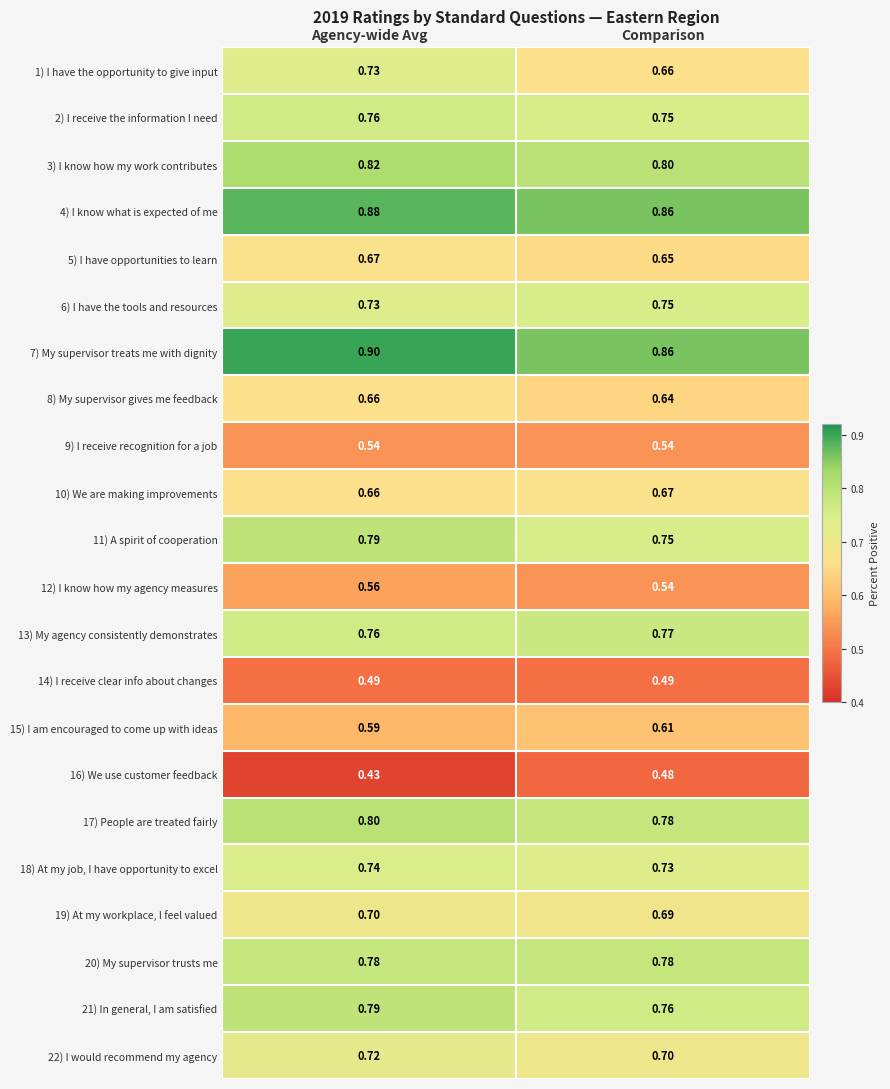

At which category is the sum across all series the highest?

Agency-wide Avg